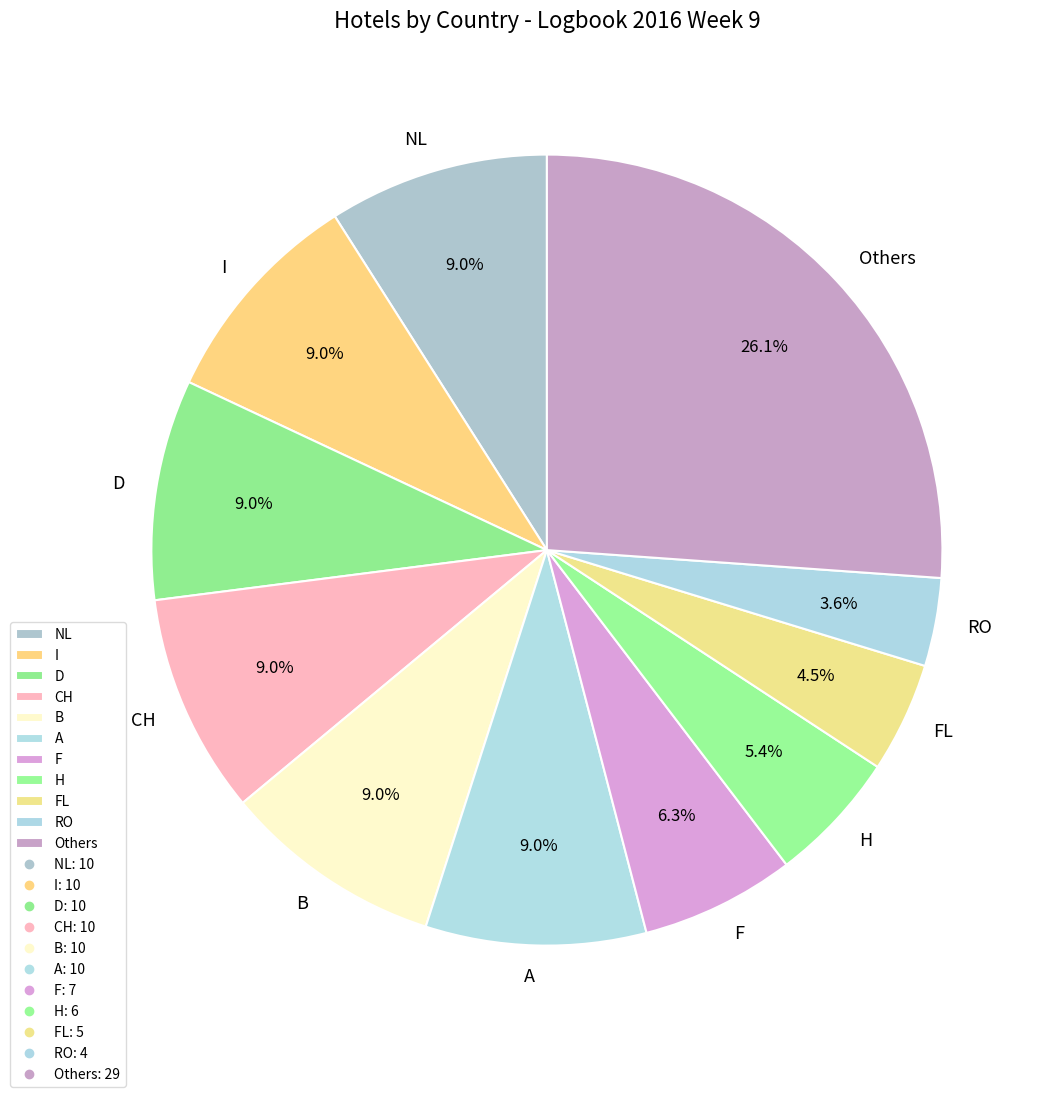

How many slices are in this pie chart?

11